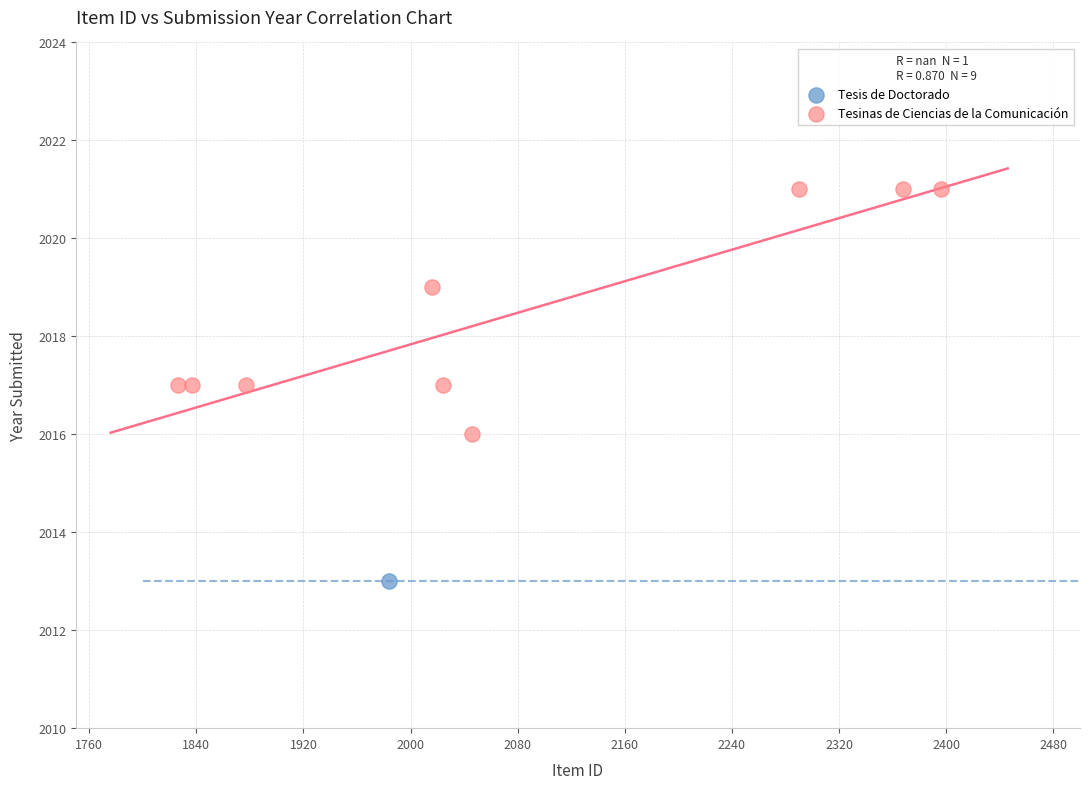

What are all the series names shown in the legend?

Tesis de Doctorado, Tesinas de Ciencias de la Comunicación